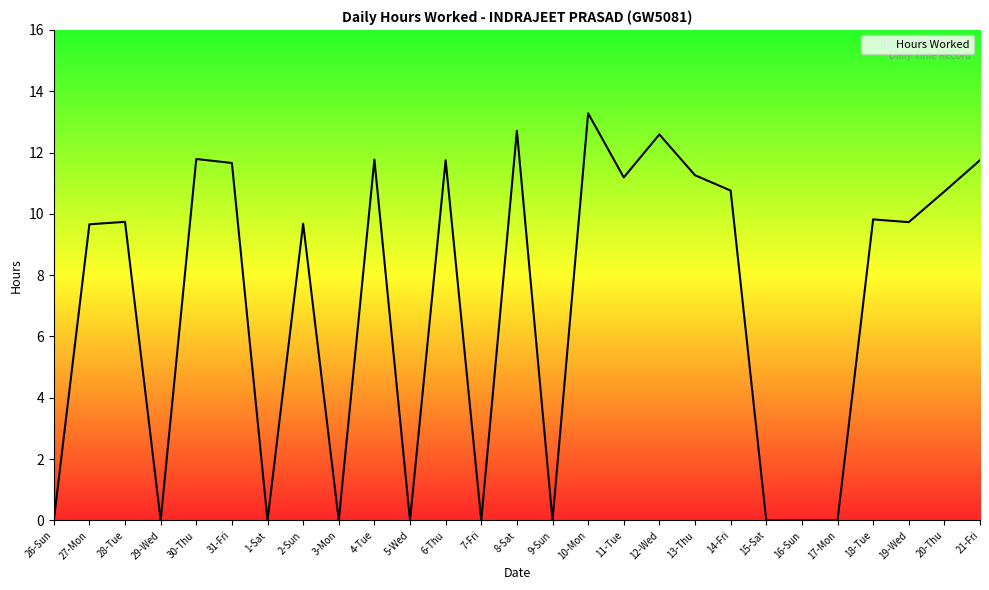

What is the approximate value at 28-Tue?

9.7